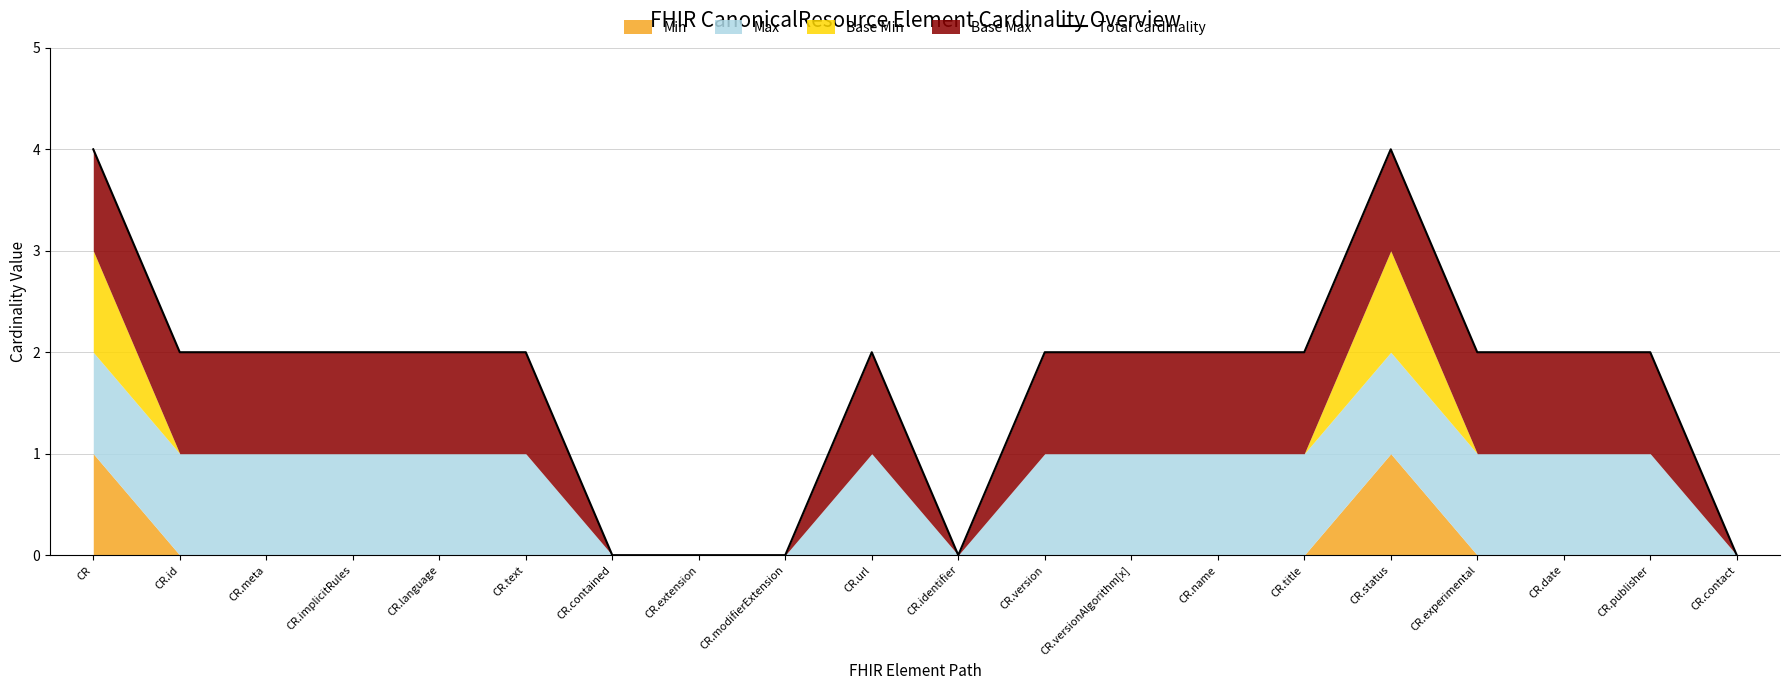

What is the average value?

2